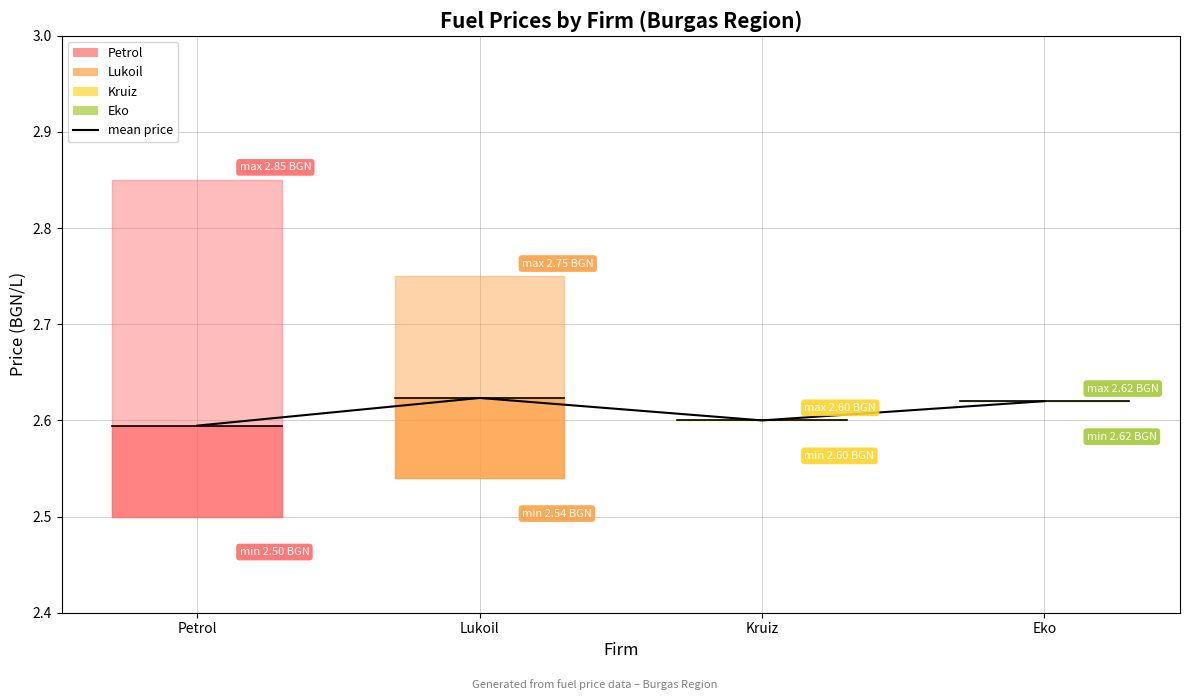

What is the ratio of the value at Petrol to the value at Lukoil?

1.0